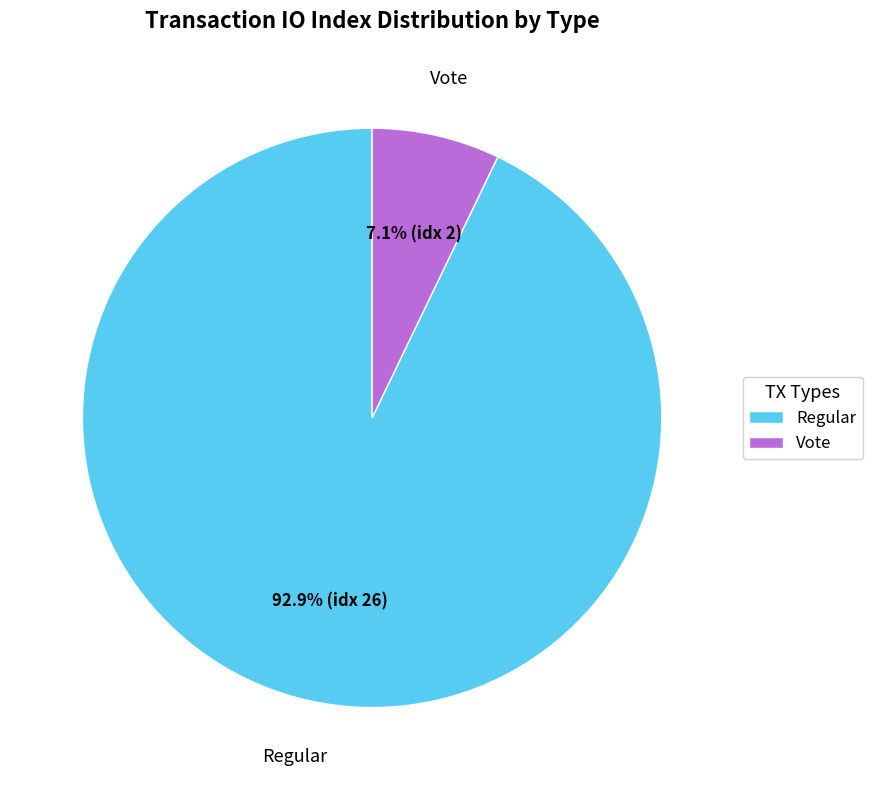

Between Regular and Vote, which is larger?

Regular